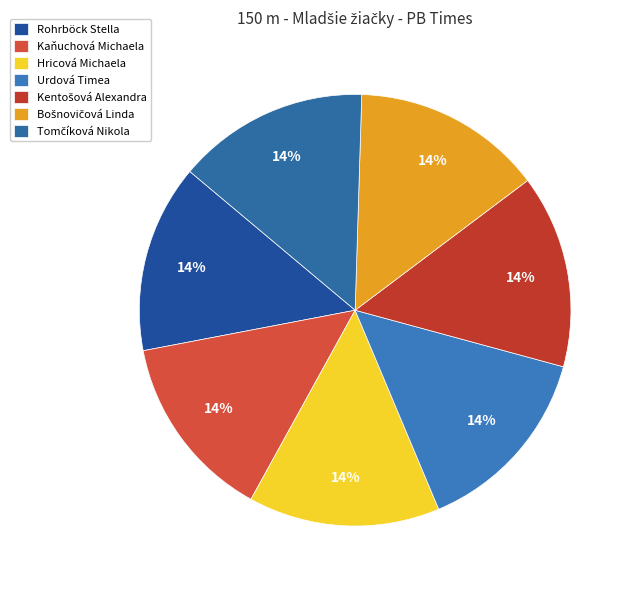

To the nearest percent, what percentage of the pie is Bošnovičová Linda?

14%